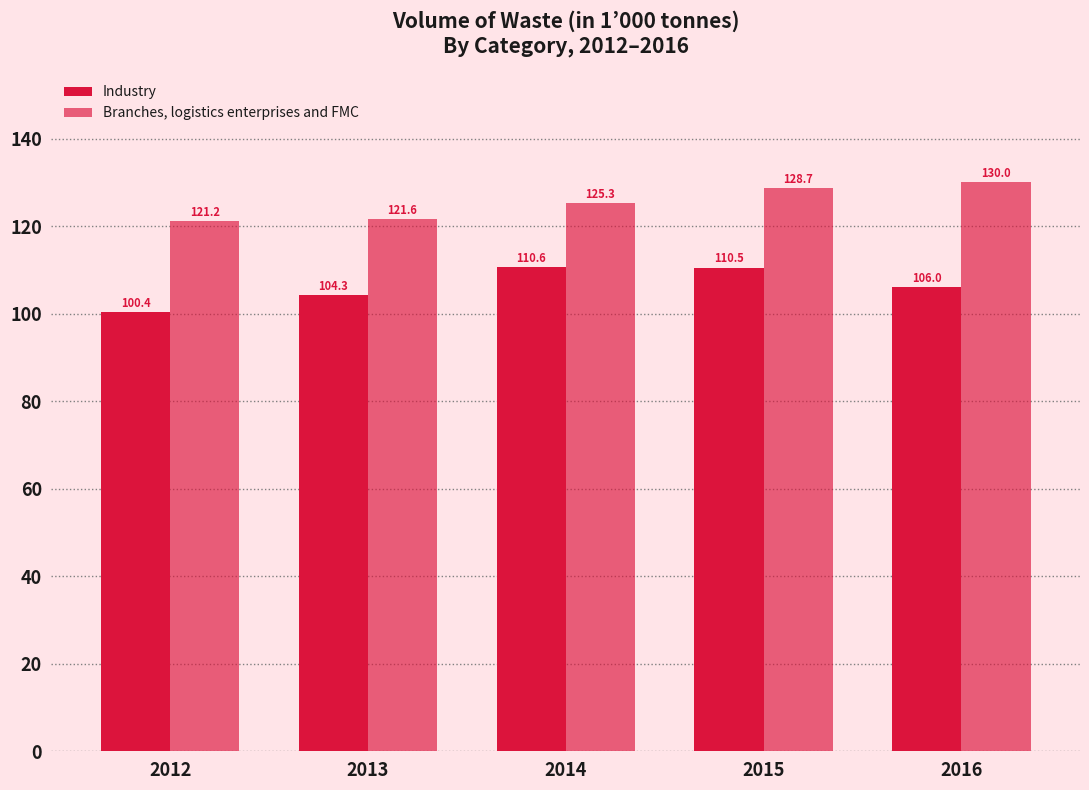

What is the difference between the Industry values at 2013 and 2015?

6.2